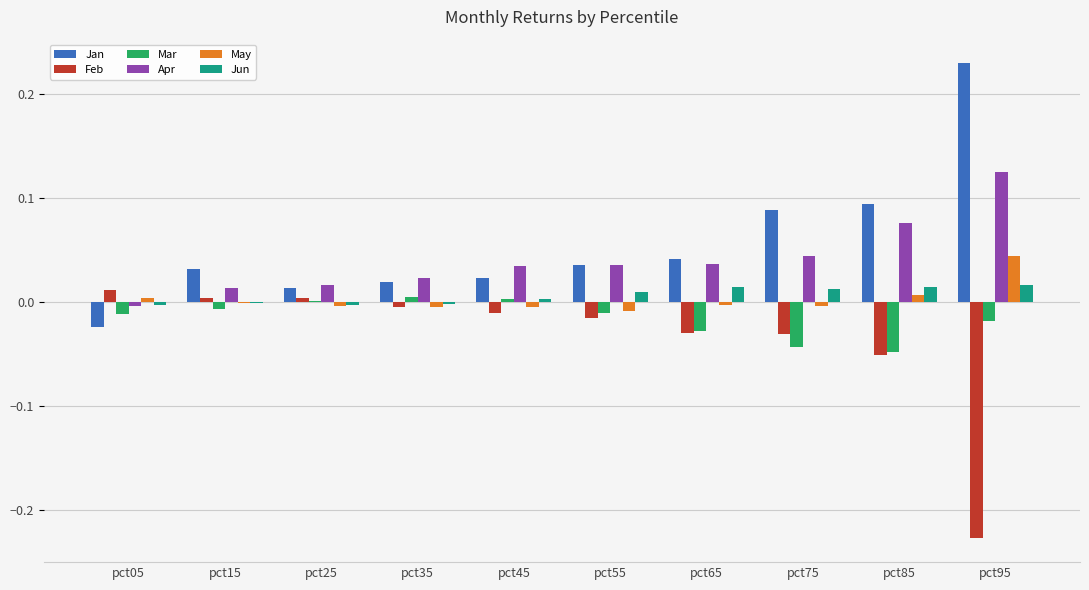

True or false: Jan has a value of 0.0 at pct15.

True